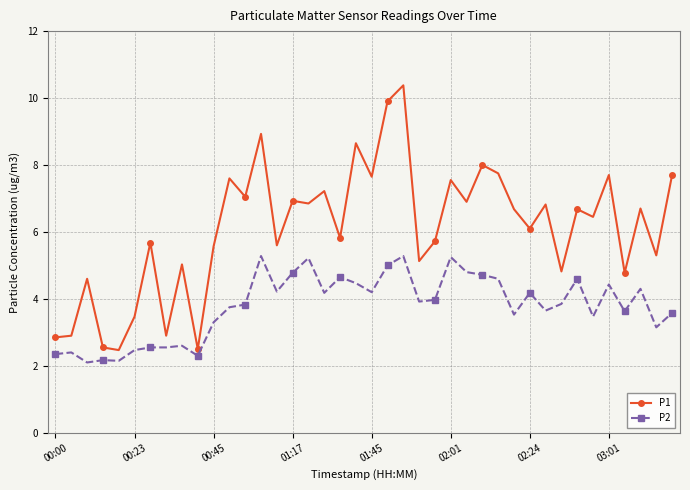

True or false: P1 and P2 intersect in this chart.

False